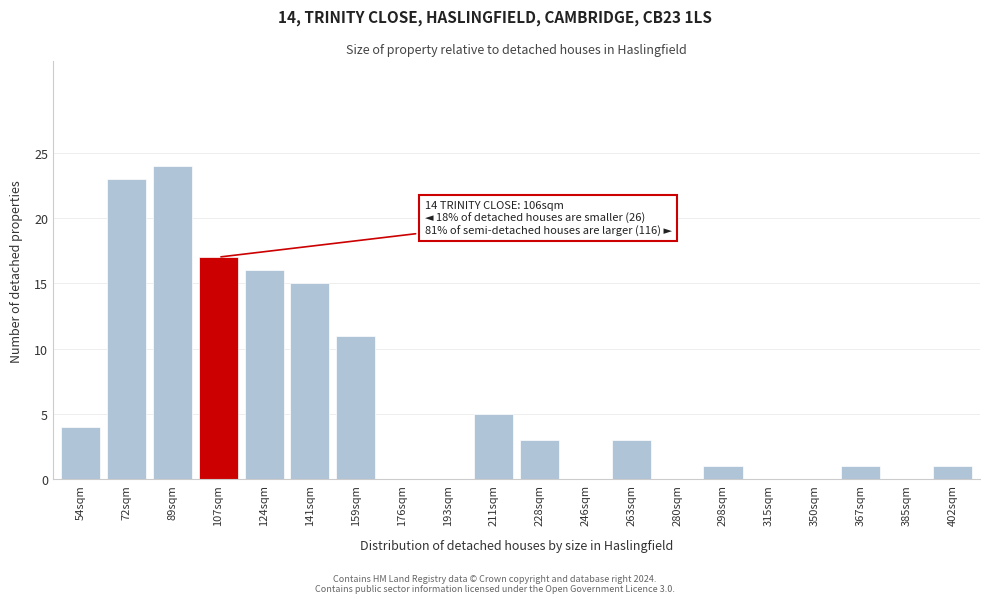

Reading left to right, transcribe all the data shown in this chart.

54sqm=4	72sqm=23	89sqm=24	107sqm=17	124sqm=16	141sqm=15	159sqm=11	176sqm=0	193sqm=0	211sqm=5	228sqm=3	246sqm=0	263sqm=3	280sqm=0	298sqm=1	315sqm=0	350sqm=0	367sqm=1	385sqm=0	402sqm=1